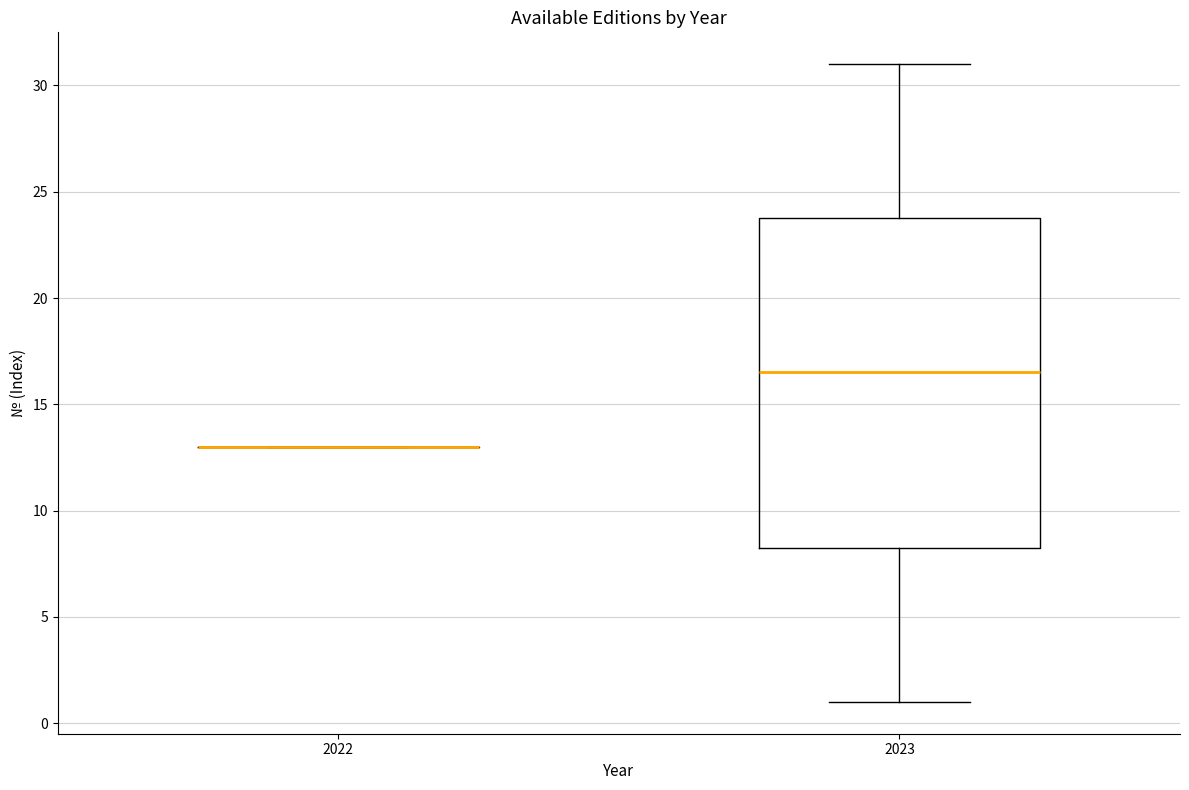

Reading left to right, read every box against the y-axis: the position of its median line, the range the box covers, and the ends of its whiskers. The values are not printed on the chart, so give them approximately, as read against the axis.

2022: box collapsed to a line at 13.0, whiskers 13.0 to 13.0
2023: median 16.5, box 8.5 to 24.0, whiskers 1.0 to 31.0